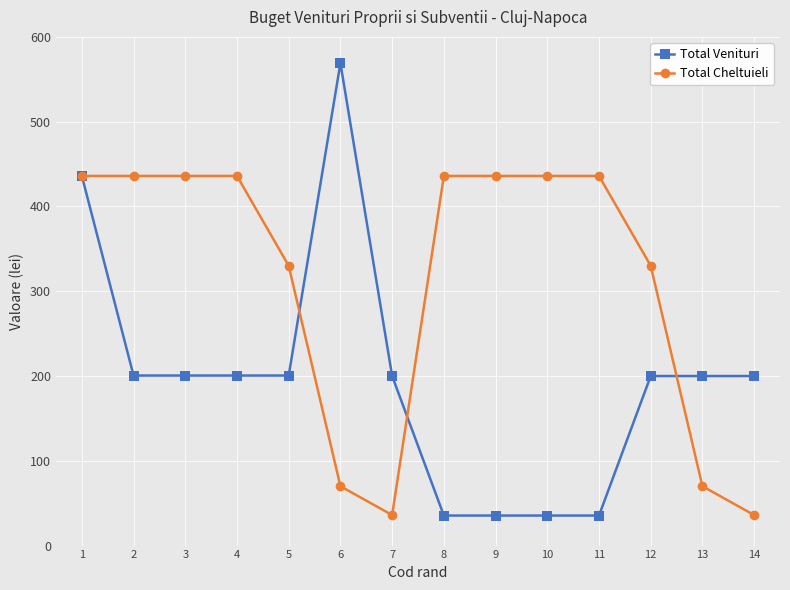

What is the total value across all series at 3?

636.6